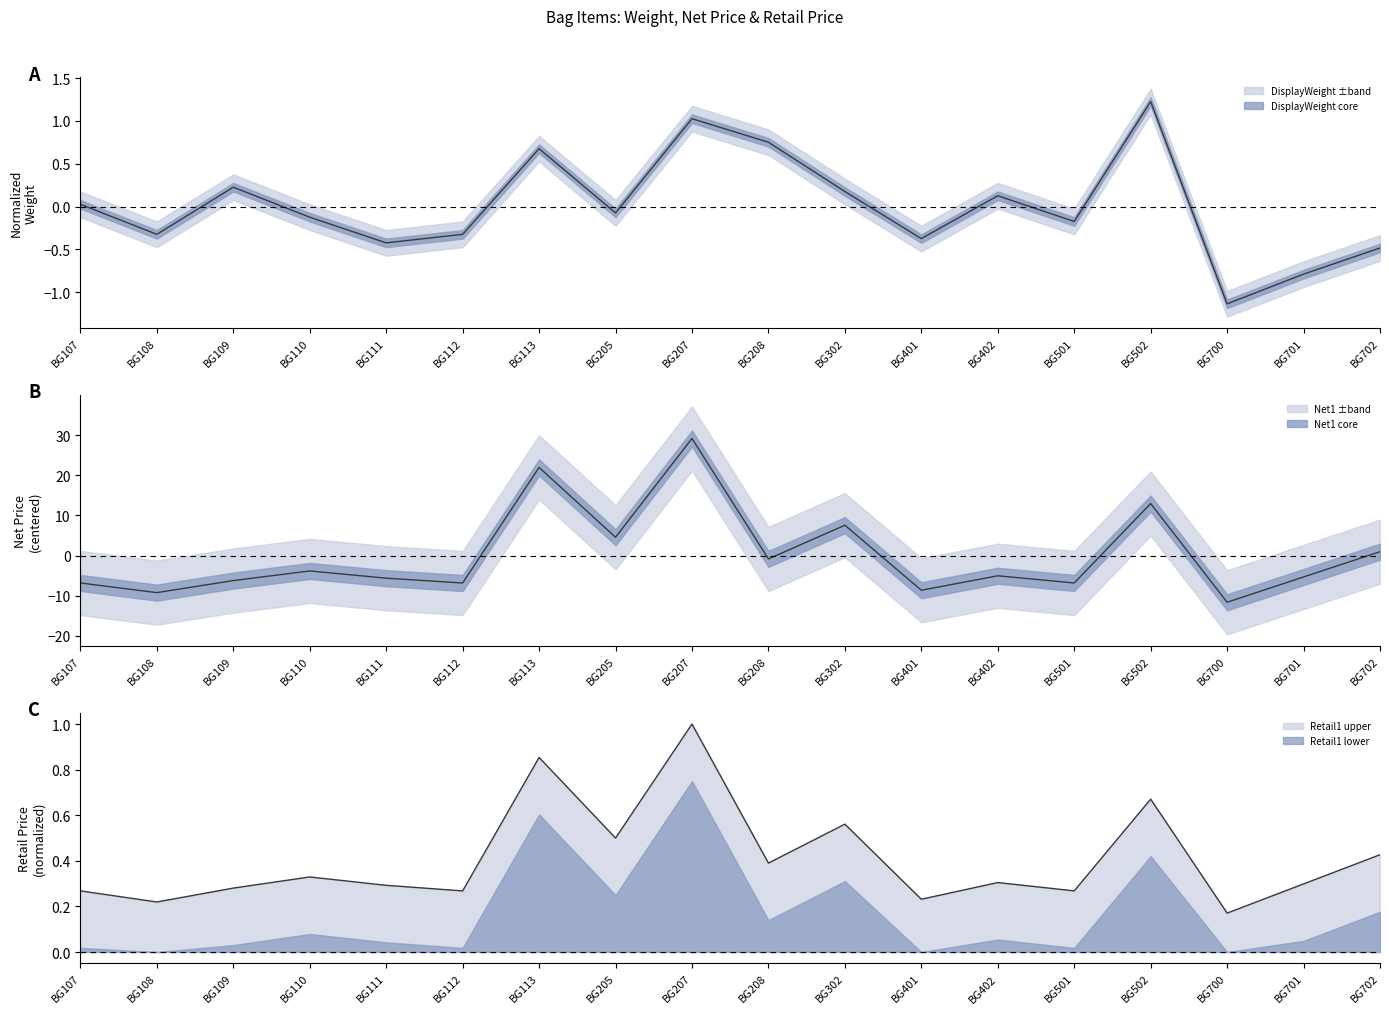

What is the smallest value displayed?

-11.6